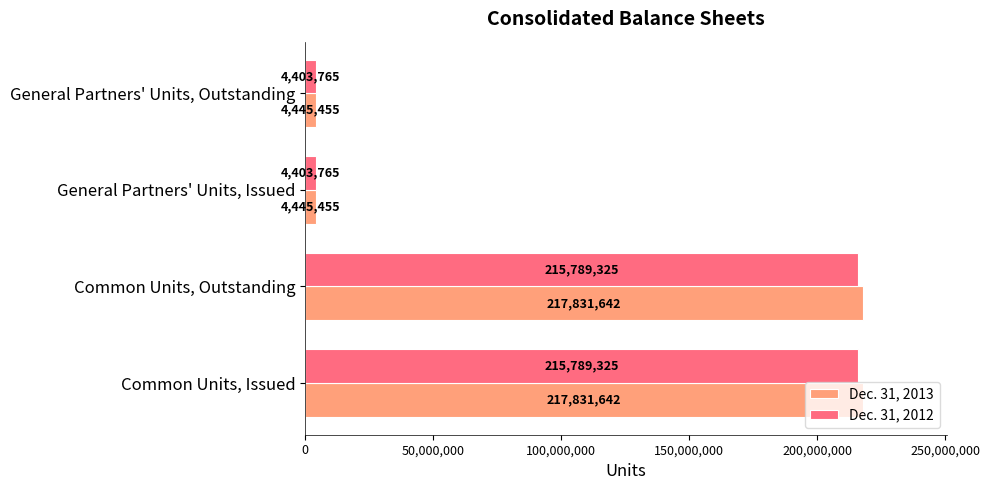

The value of Dec. 31, 2012 at General Partners' Units, Outstanding is 4403765. True or false?

True